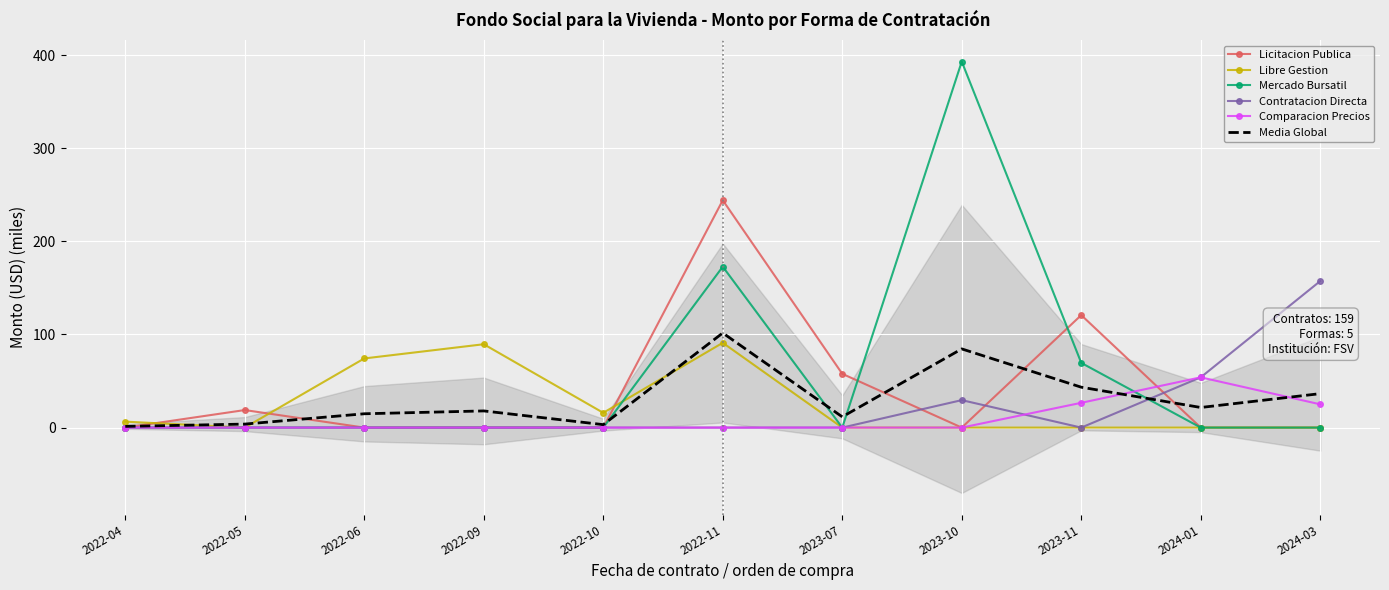

How many categories are shown in the chart?

11